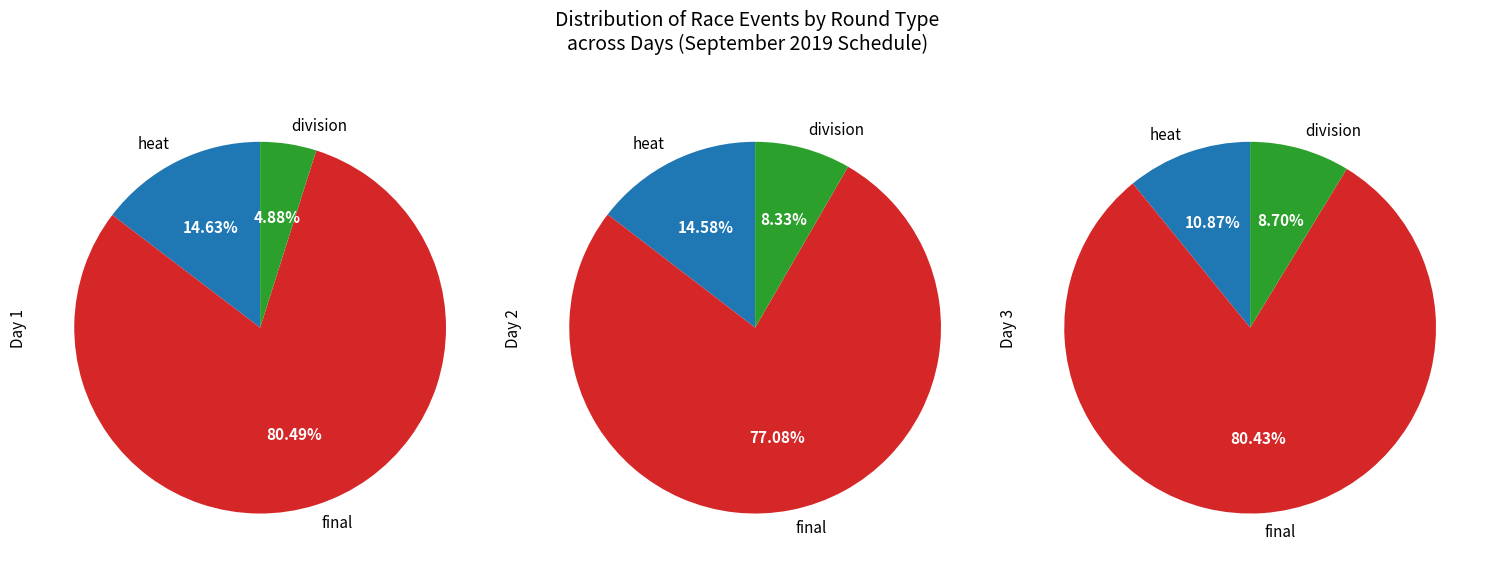

Which slice is the largest?

final